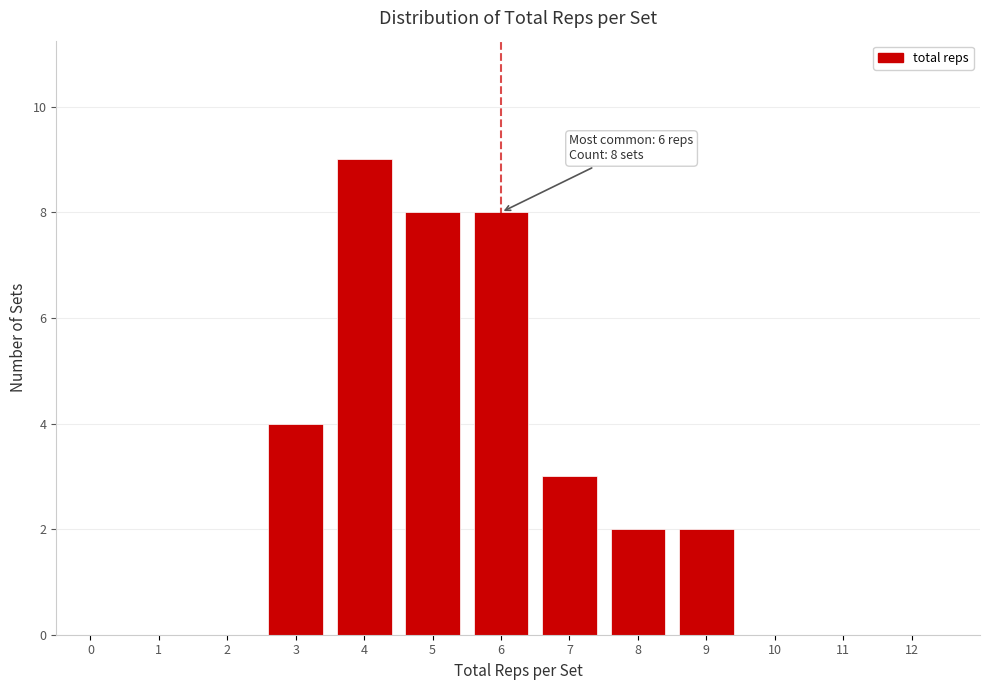

Reading left to right, extract all data points from this chart.

0=0	1=0	2=0	3=4	4=9	5=8	6=8	7=3	8=2	9=2	10=0	11=0	12=0